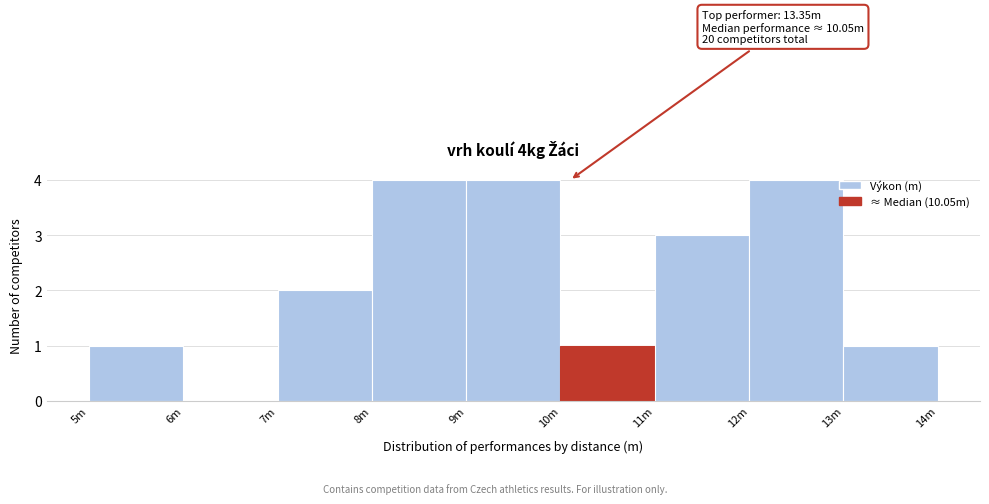

Reading left to right, transcribe all the data shown in this chart.

5m=1	6m=0	7m=2	8m=4	9m=4	10m=1	11m=3	12m=4	13m=1